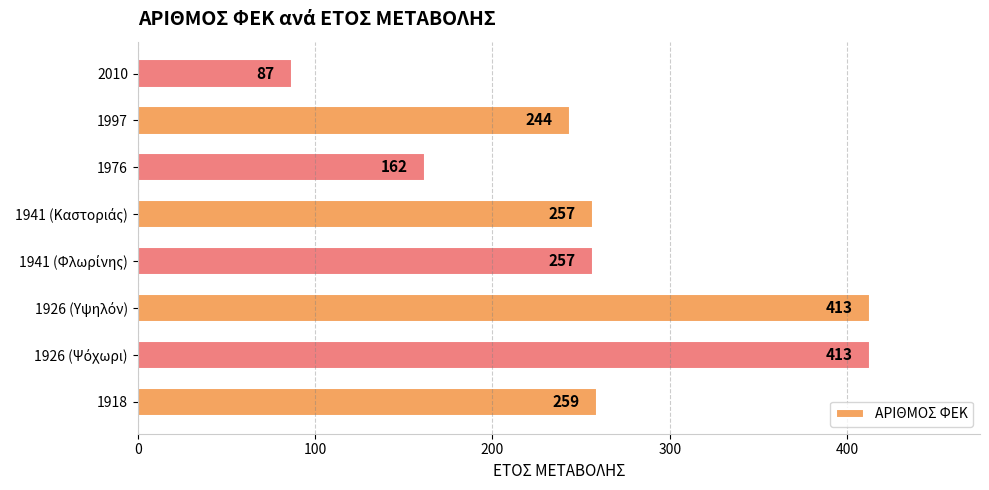

What is the change in value from 1918 to 1976?

-97